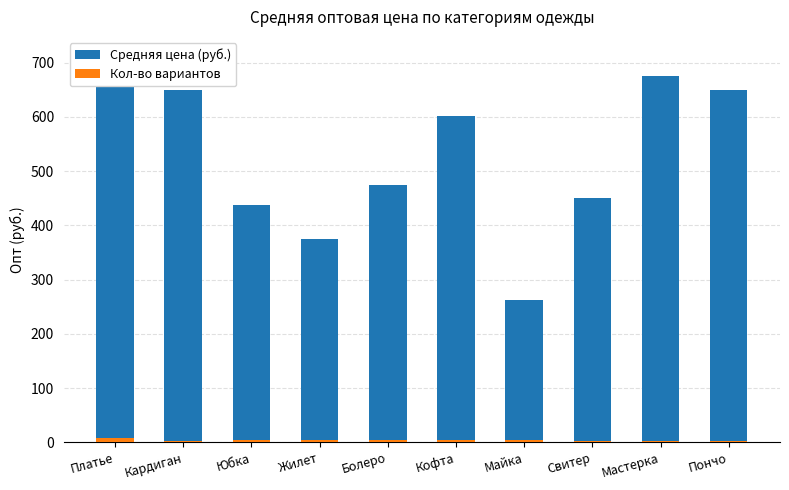

How many data points does each series have?

10